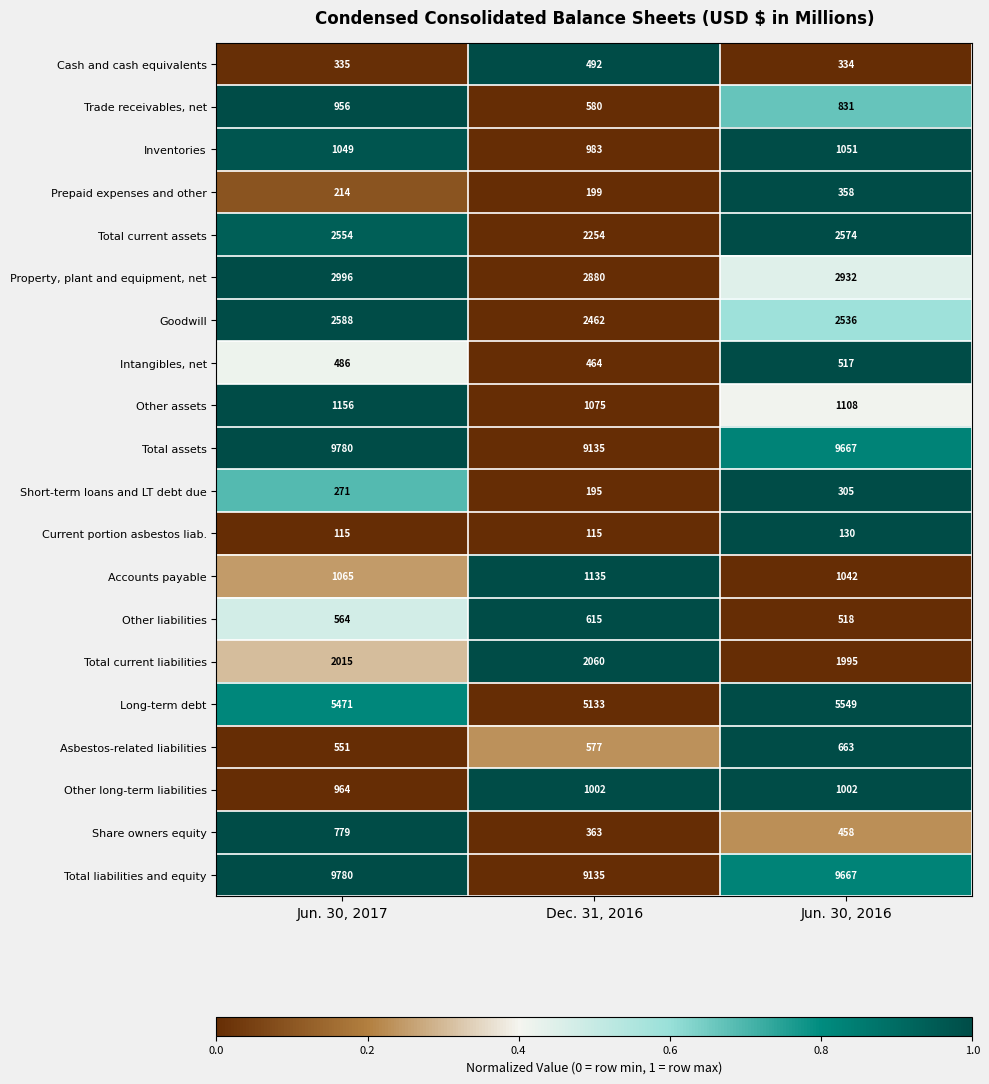

At which category is the sum across all series the highest?

Jun. 30, 2017